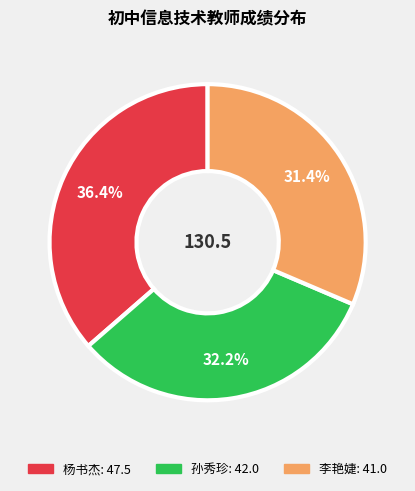

To the nearest percent, what percentage of the pie is 孙秀珍?

32%